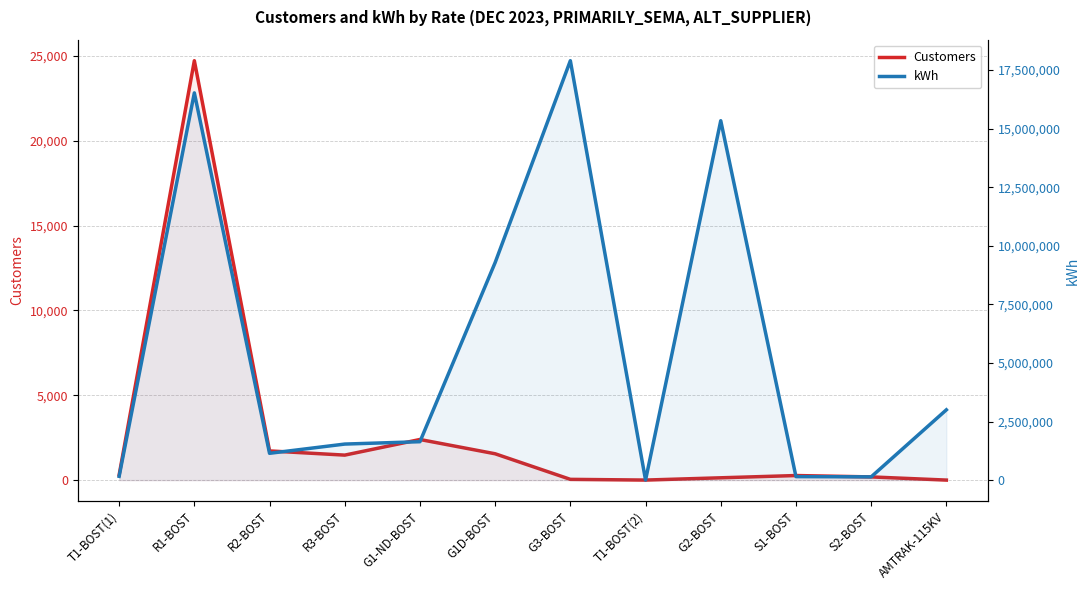

True or false: kWh and Customers cross at least once.

False